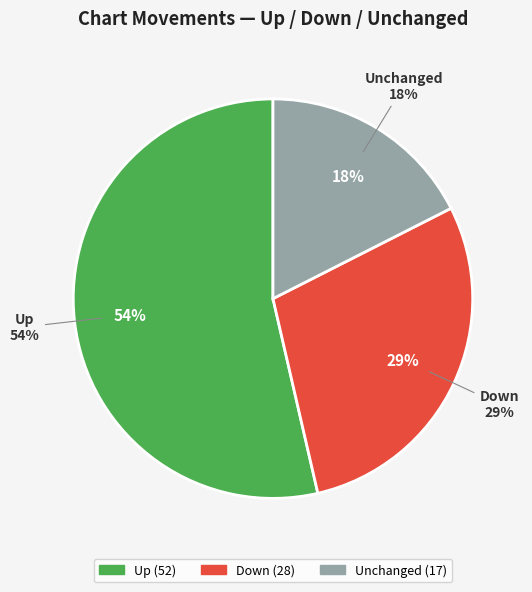

What percentage is the up slice, to the nearest percent?

54%